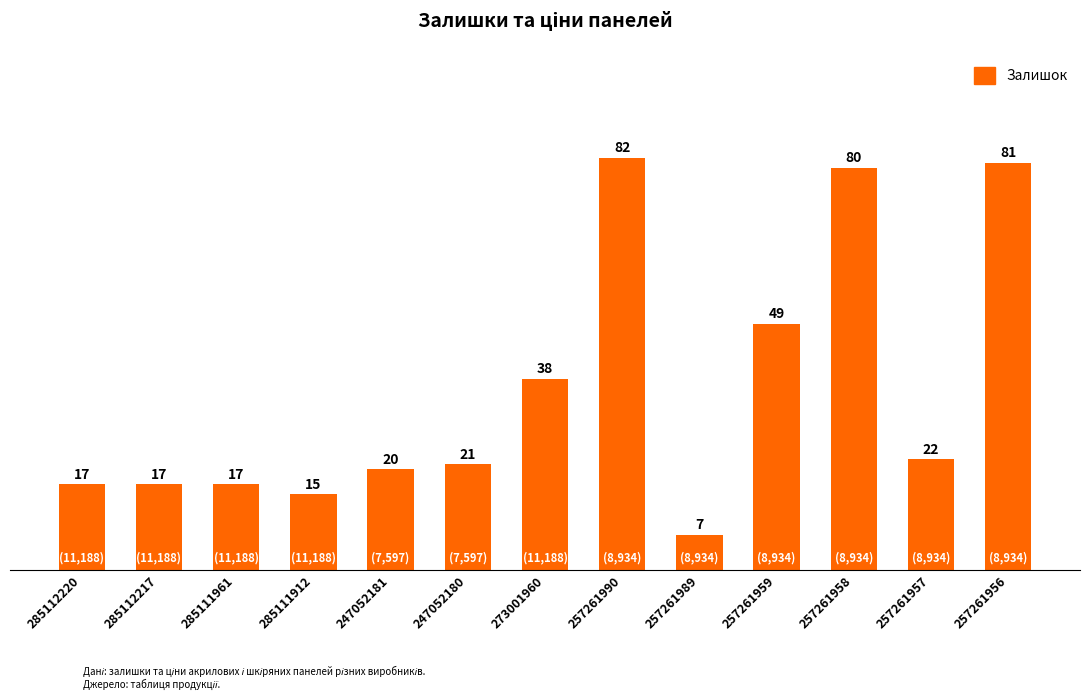

What is the label of the 1st bar from the right?

257261956